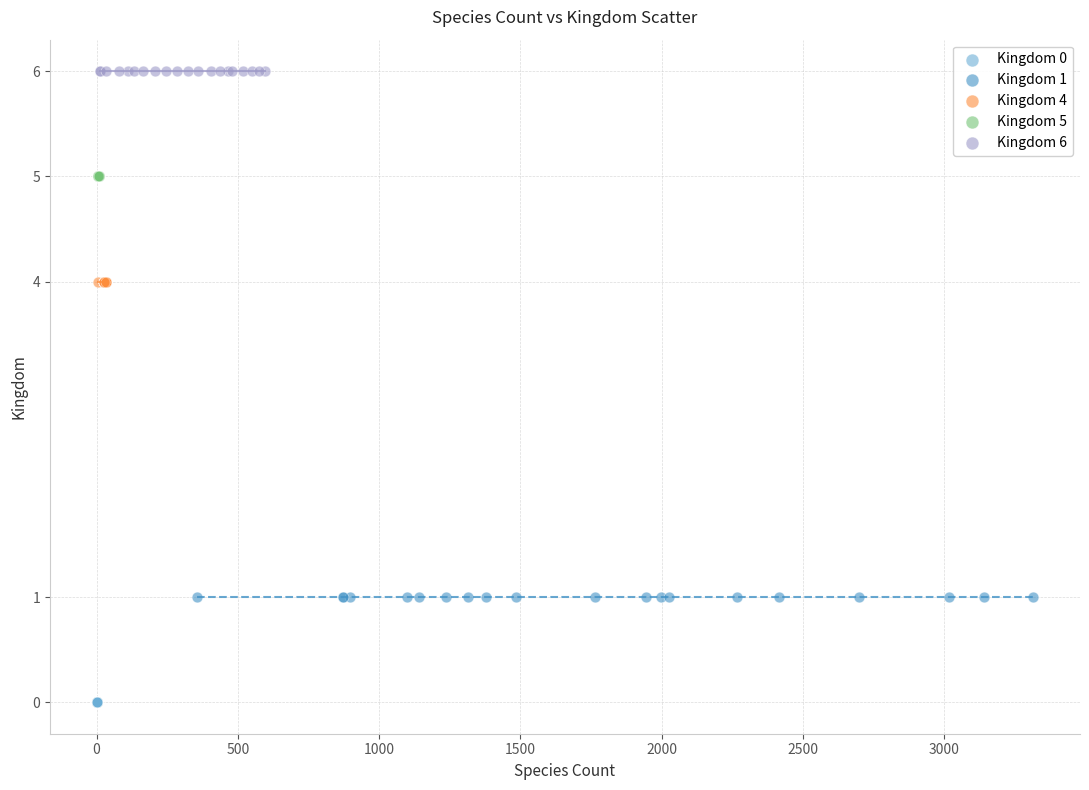

Which series contains the lowest Y value?

Kingdom 0